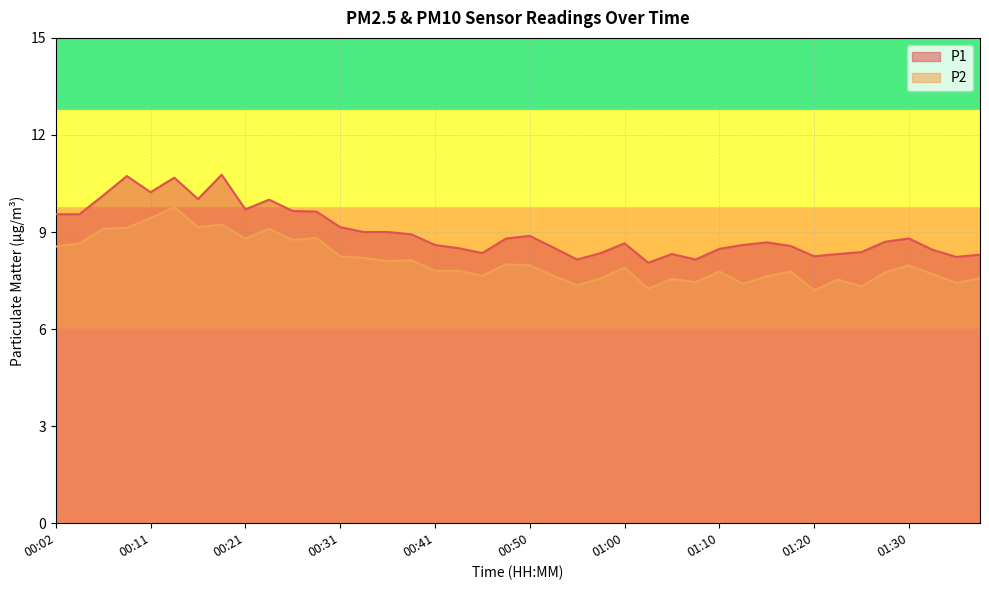

Reading left to right, what are all the values shown in this chart?

P1: 9.6	9.6	10.1	10.7	10.2	10.7	10.0	10.8	9.7	10.0	9.7	9.6	9.2	9.0	9.0	8.9	8.6	8.5	8.3	8.8	8.9	8.5	8.2	8.3	8.7	8.1	8.3	8.2	8.5	8.6	8.7	8.6	8.2	8.3	8.4	8.7	8.8	8.4	8.2	8.3
P2: 8.6	8.7	9.1	9.1	9.4	9.8	9.2	9.2	8.8	9.1	8.8	8.8	8.2	8.2	8.1	8.1	7.8	7.8	7.7	8.0	8.0	7.7	7.3	7.6	7.9	7.2	7.5	7.5	7.8	7.4	7.6	7.8	7.2	7.5	7.3	7.8	8.0	7.7	7.4	7.6